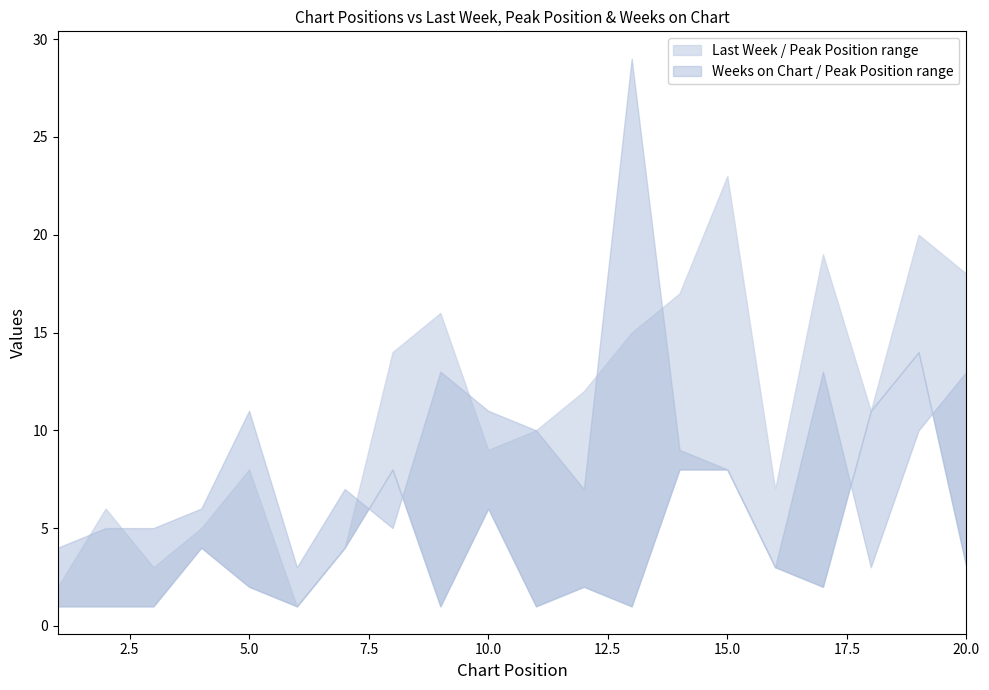

Where is Last Week nearest to the value 12?

12